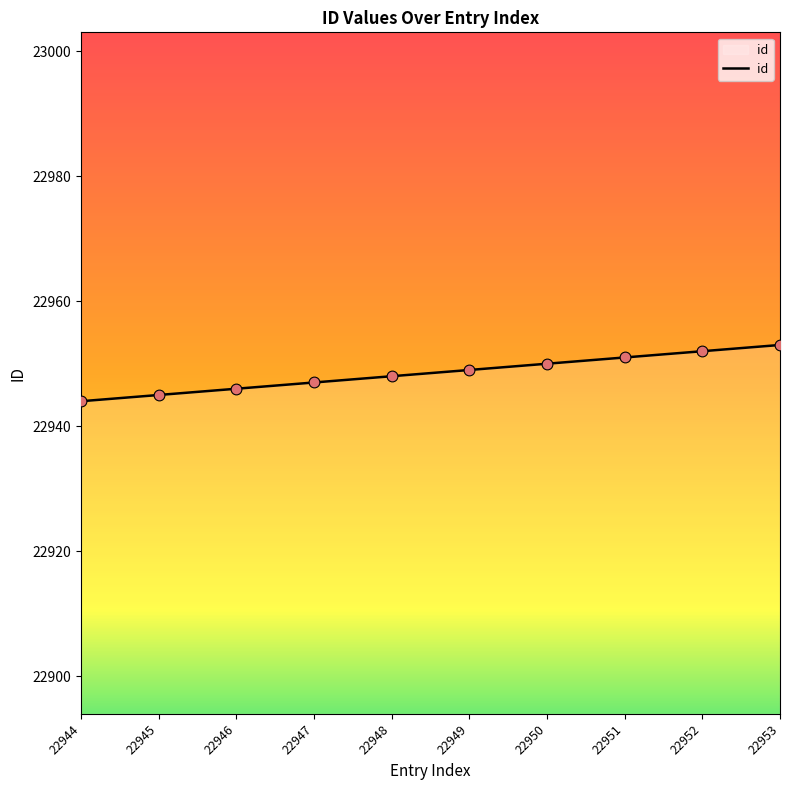

Which has a higher value, 22949 or 22946?

22949